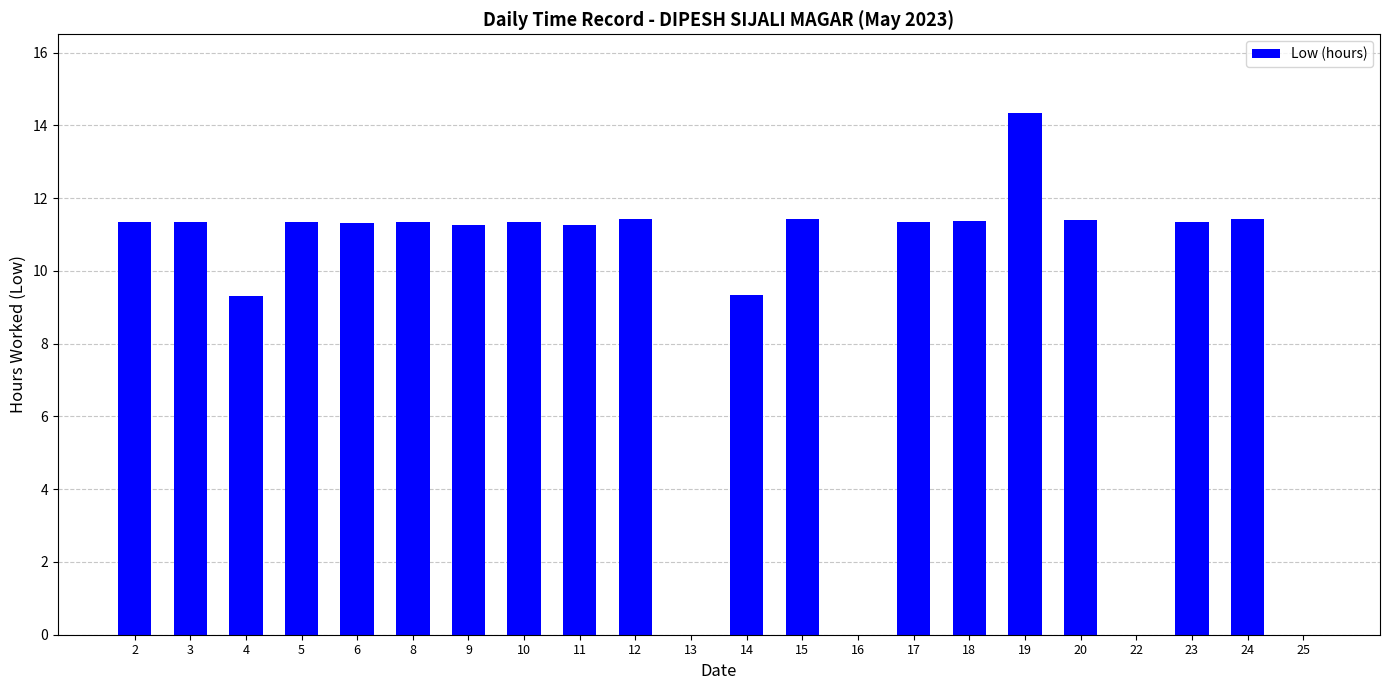

The value at 14 is 9.3. True or false?

True